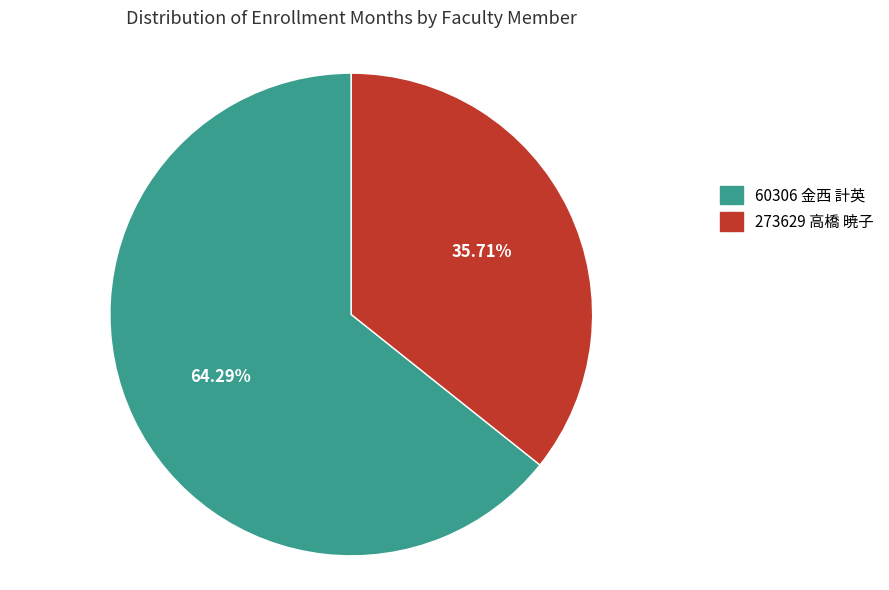

Count the number of slices in the pie.

2